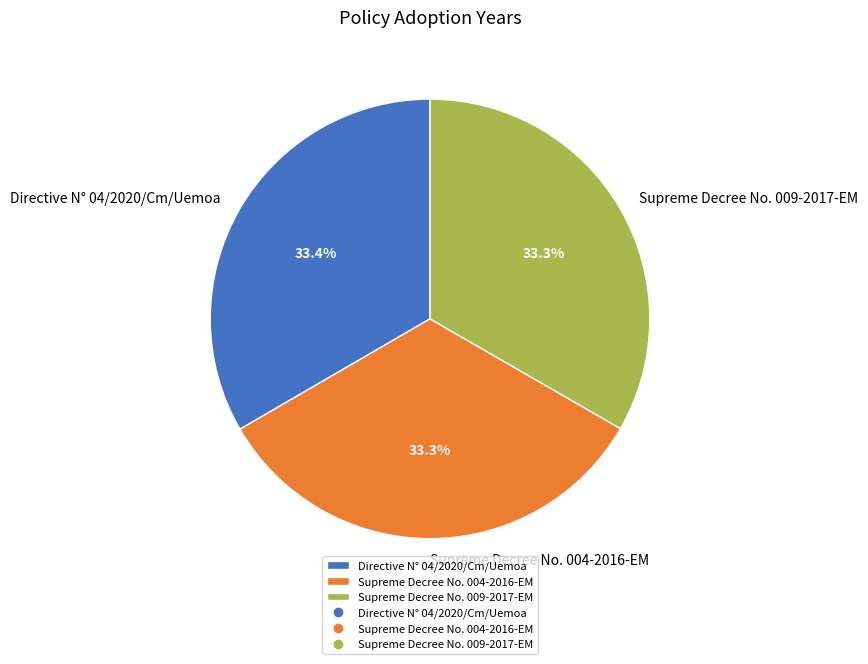

Is there a majority slice in this chart?

No